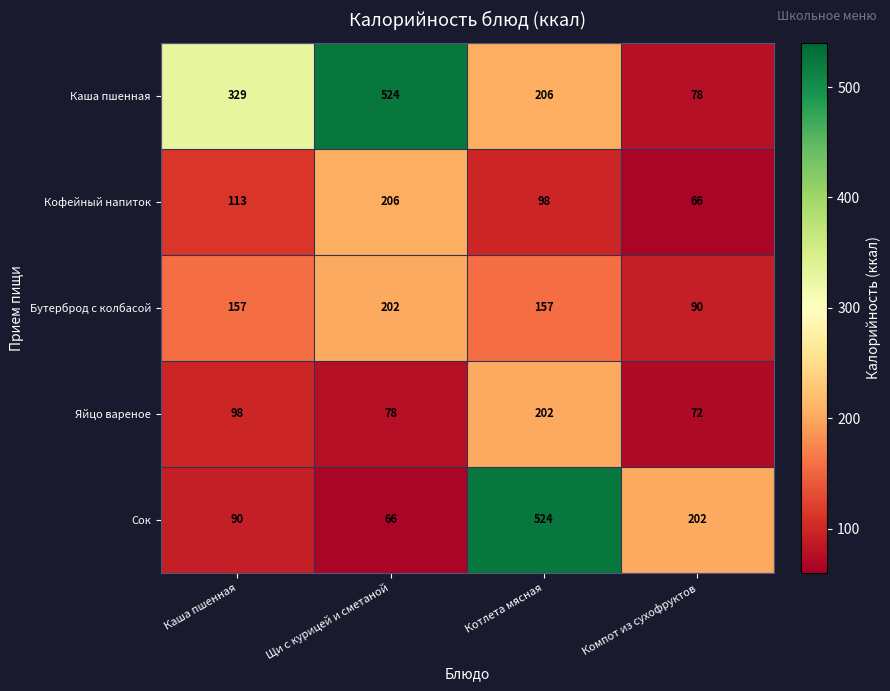

What is the greatest value displayed?

524